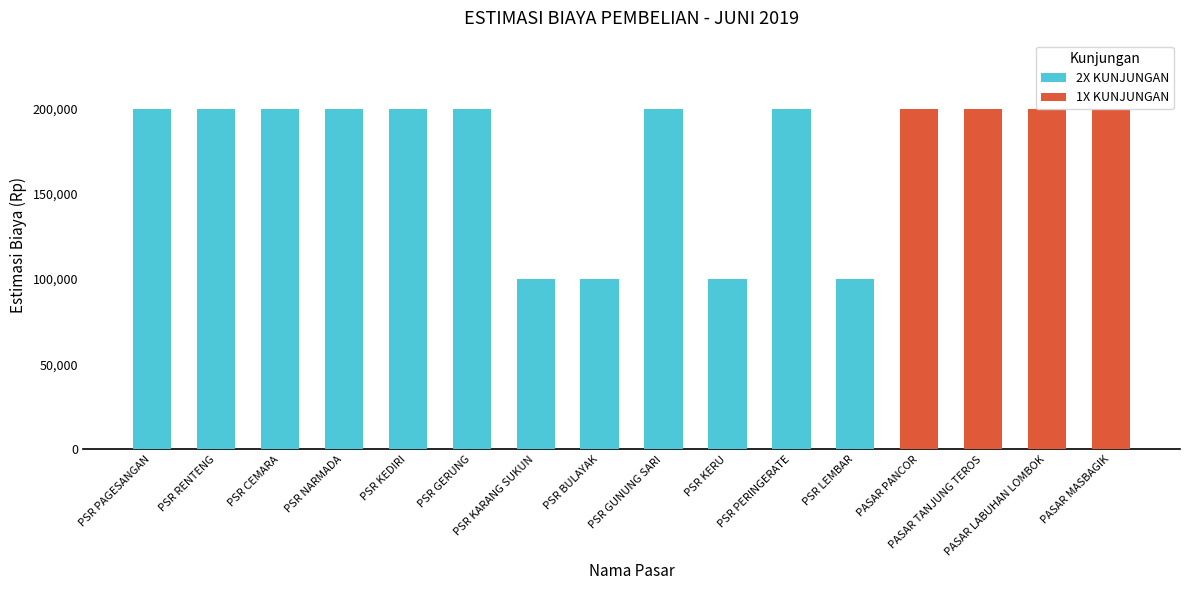

Is the value of 1X KUNJUNGAN at PSR GUNUNG SARI greater than the value of 2X KUNJUNGAN at PSR KERU?

No